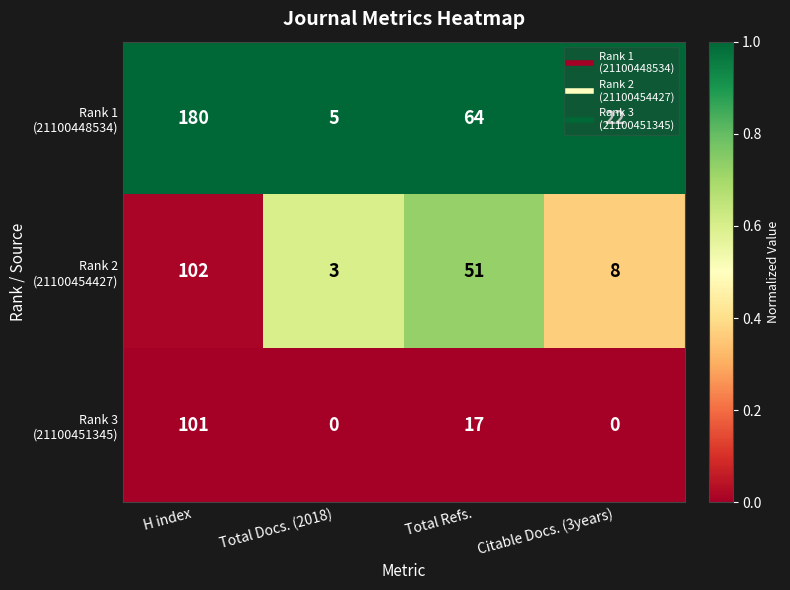

Which label corresponds to the largest value in the chart?

H index